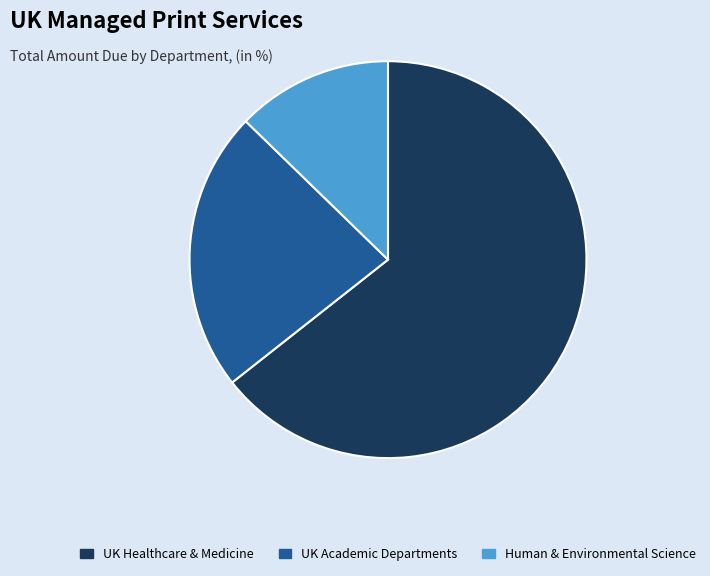

Combined, do UK Academic Departments and UK Healthcare & Medicine account for over 50%?

Yes